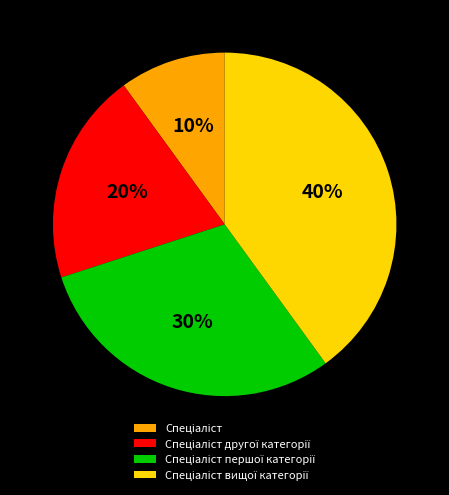

Is there any slice that represents more than half of the pie?

No